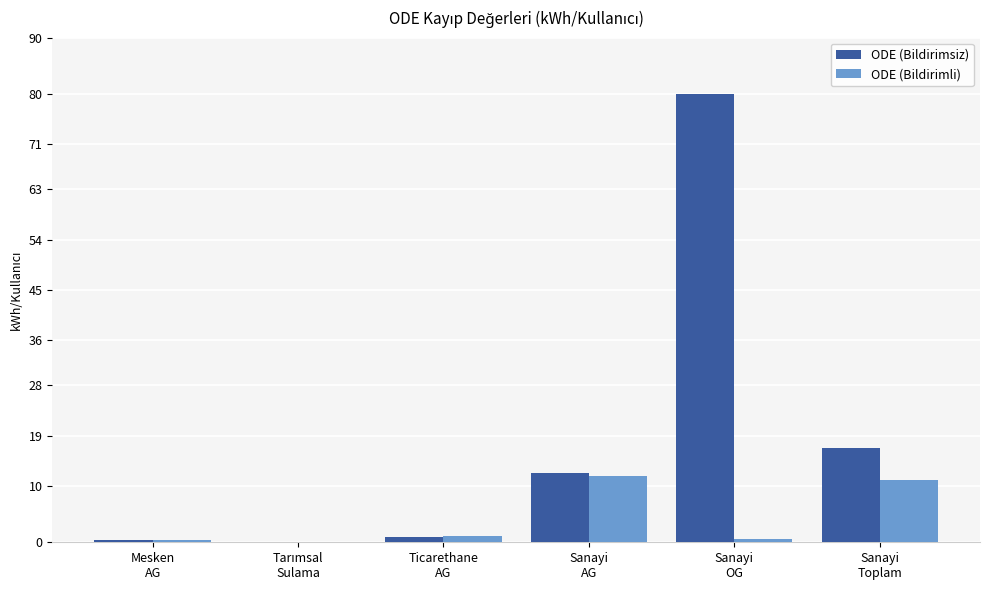

Which series has the largest total across all categories?

ODE (Bildirimsiz)